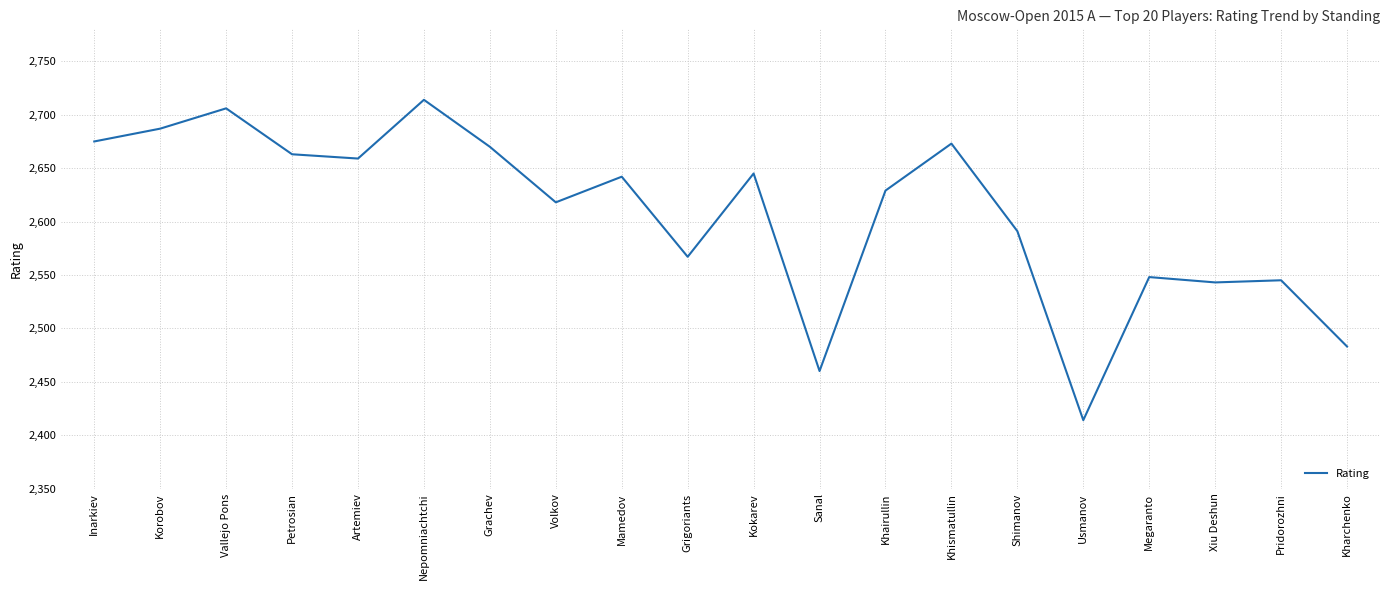

What is the average value?

2607